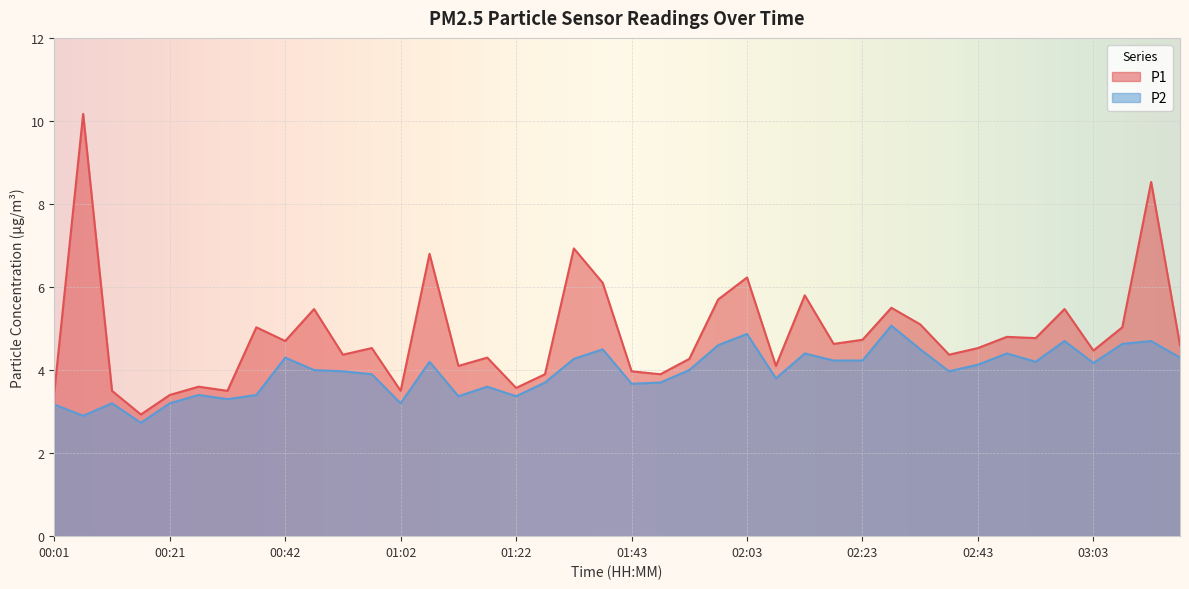

What position from the left is 02:58?

36